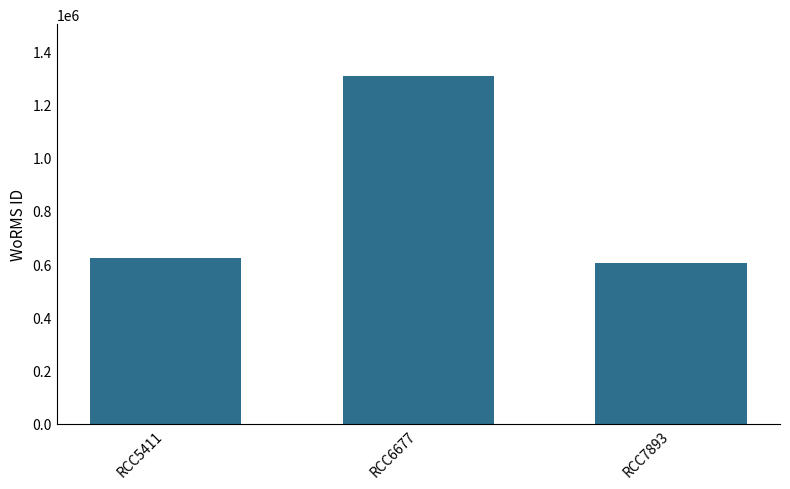

How many data points are less than 624263?

1